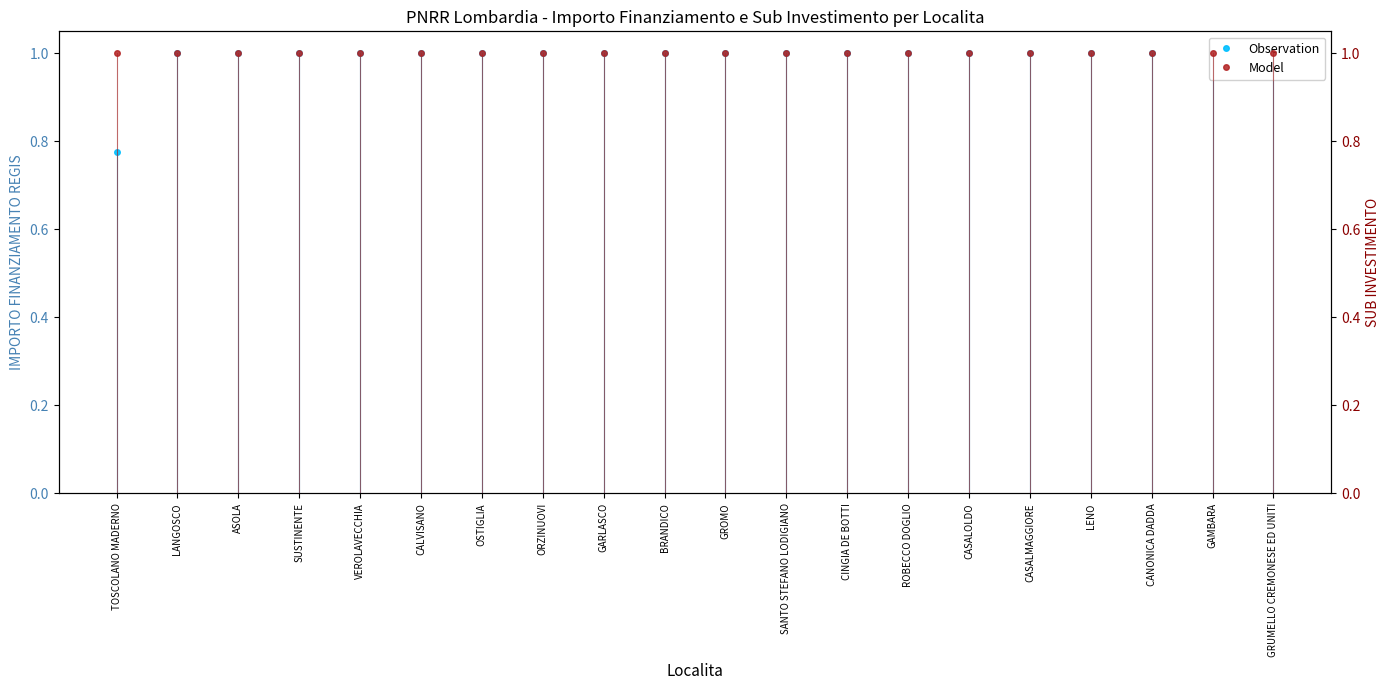

How many series are shown in this chart?

2